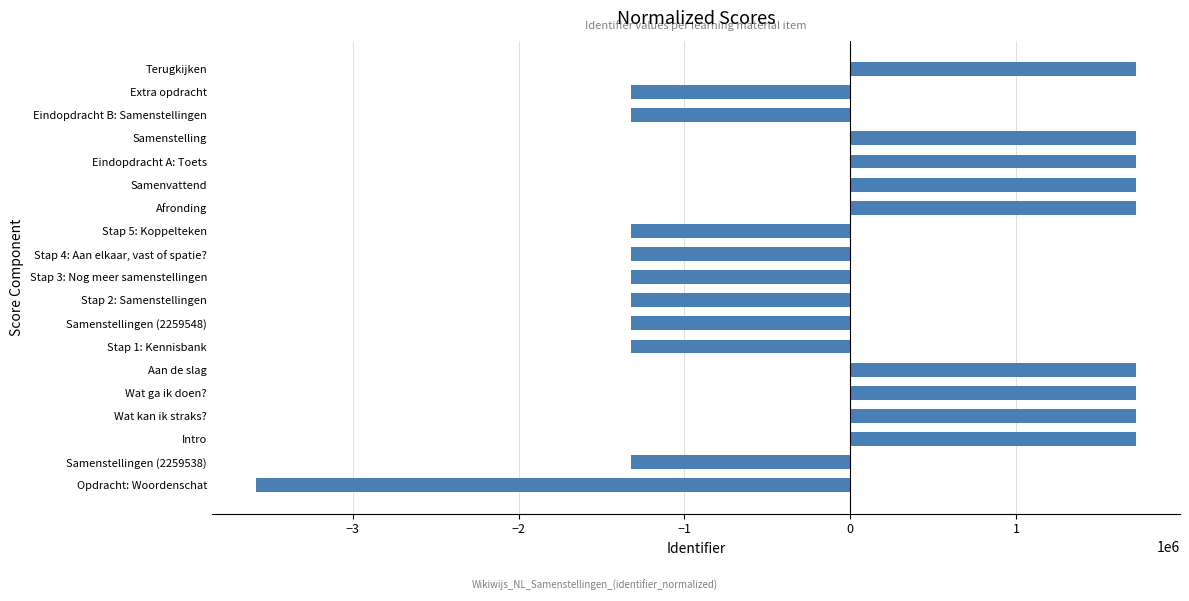

What is the sum of the values at Wat ga ik doen? and Stap 4: Aan elkaar, vast of spatie??

398195.3